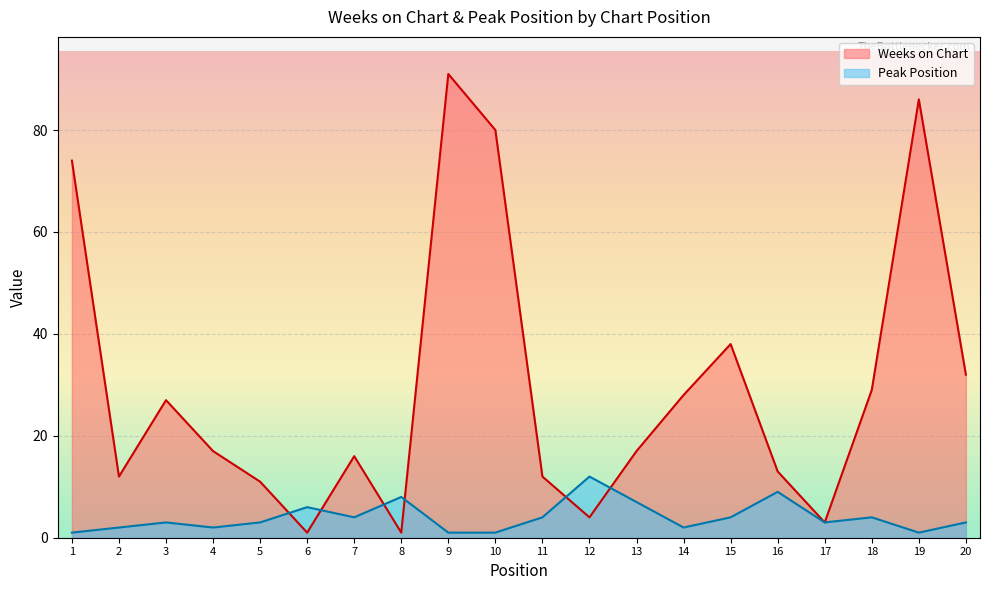

At how many categories does at least one series exceed 77?

3